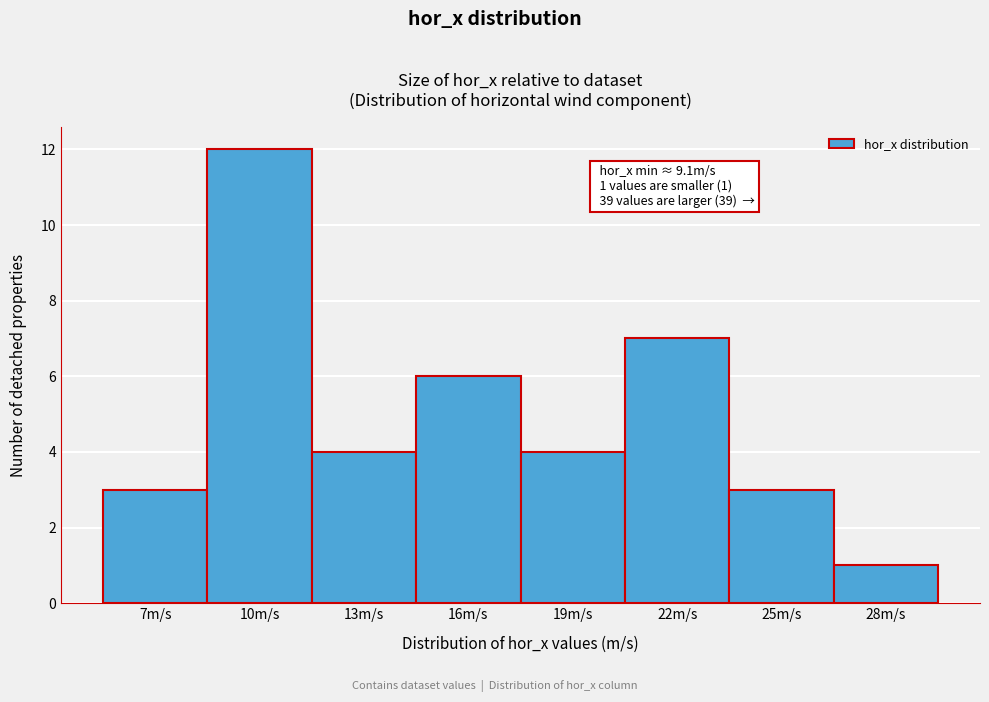

Reading right to left, list all the values displayed in this chart.

28m/s=1	25m/s=3	22m/s=7	19m/s=4	16m/s=6	13m/s=4	10m/s=12	7m/s=3